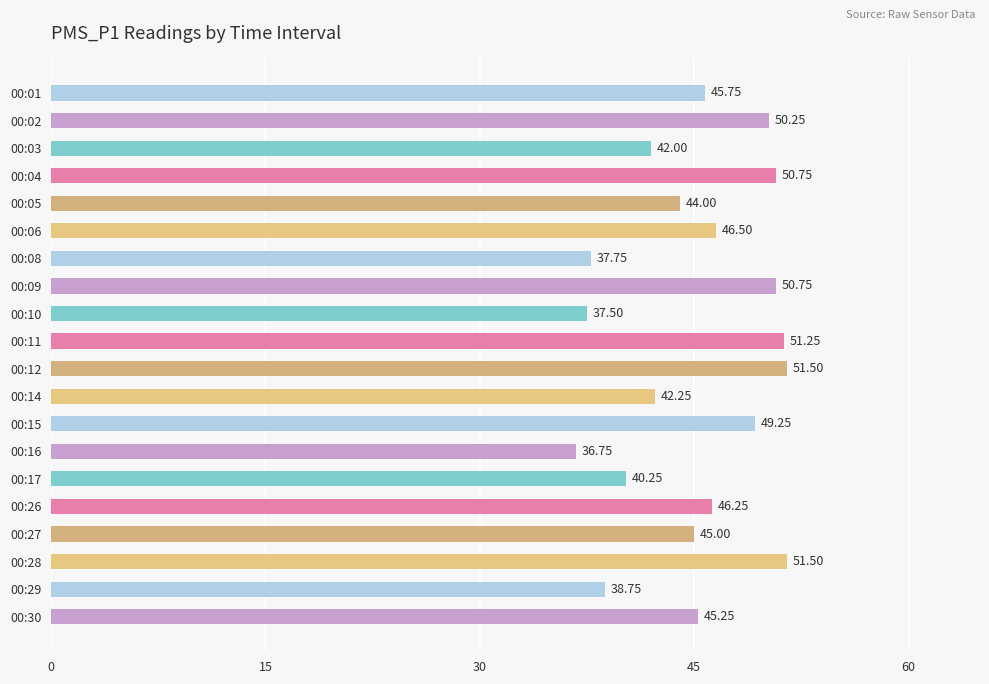

What is the change in value from 00:08 to 00:17?

+2.5